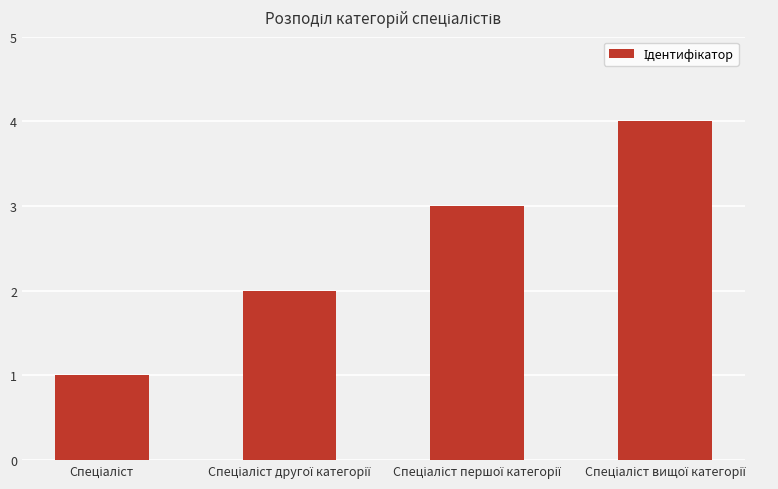

What is the greatest value displayed?

4